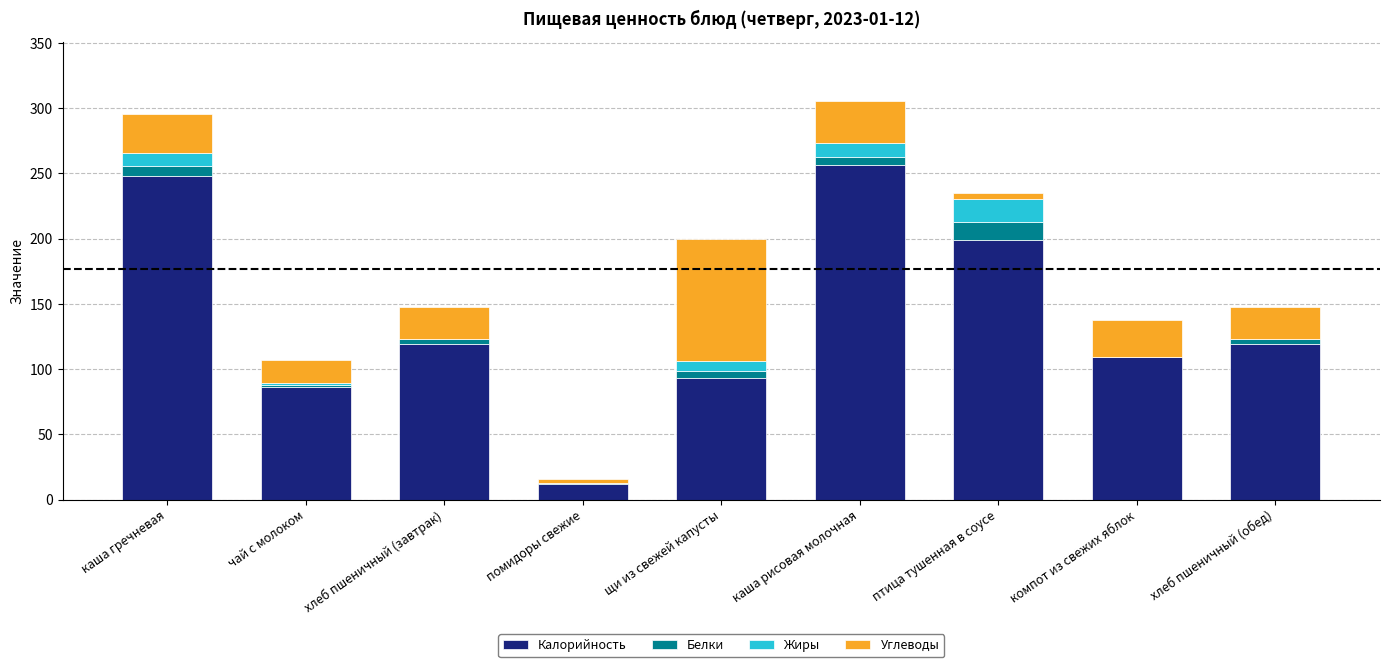

Which category has the highest value in the Калорийность series?

каша рисовая молочная